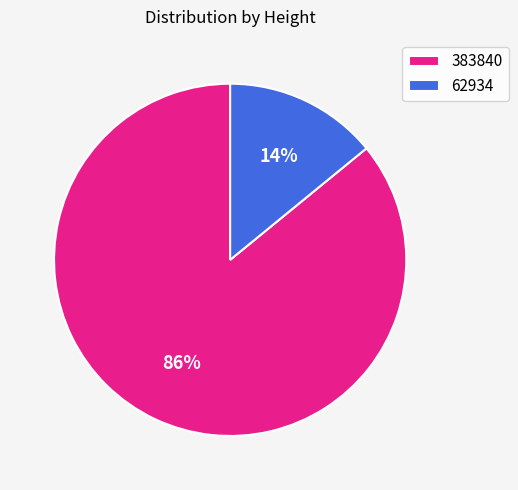

Which has a higher value, 383840 or 62934?

383840